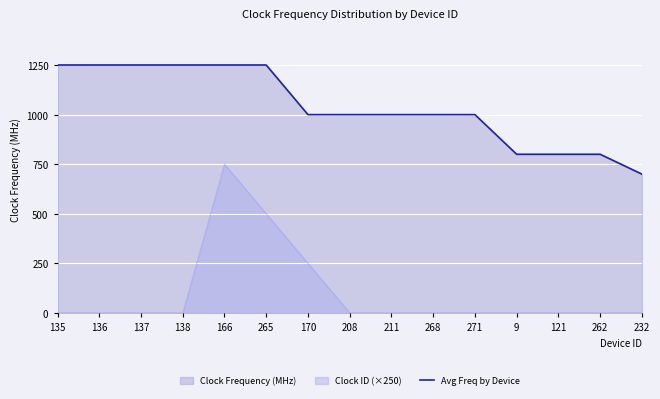

At which label is the value closest to 975?

170